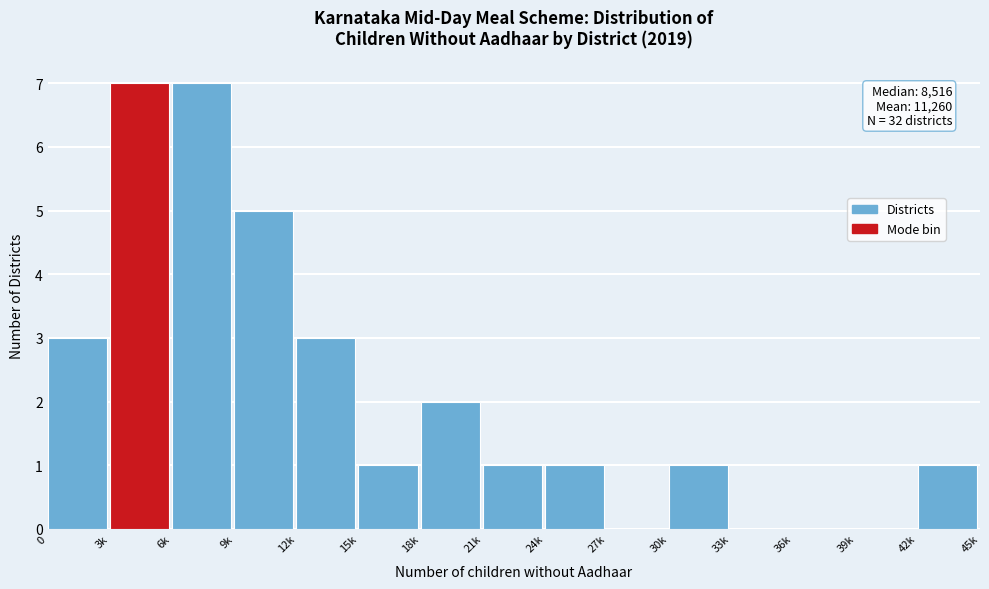

Reading left to right, what are all the values shown in this chart?

0=3	3k=7	6k=7	9k=5	12k=3	15k=1	18k=2	21k=1	24k=1	27k=0	30k=1	33k=0	36k=0	39k=0	42k=1